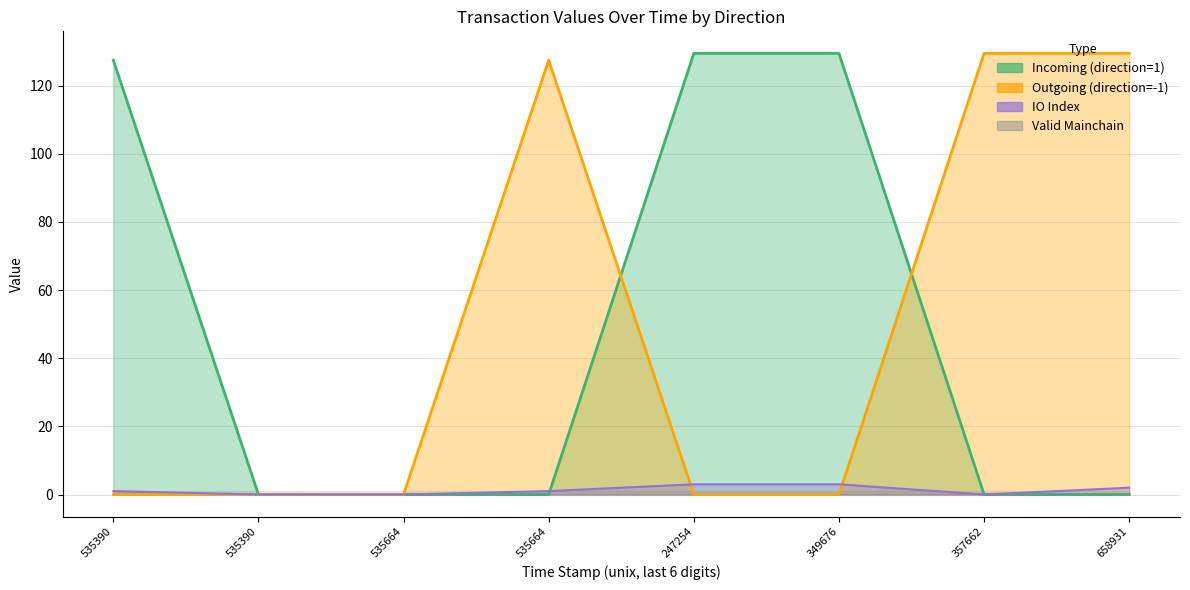

True or false: value and io_index intersect in this chart.

False